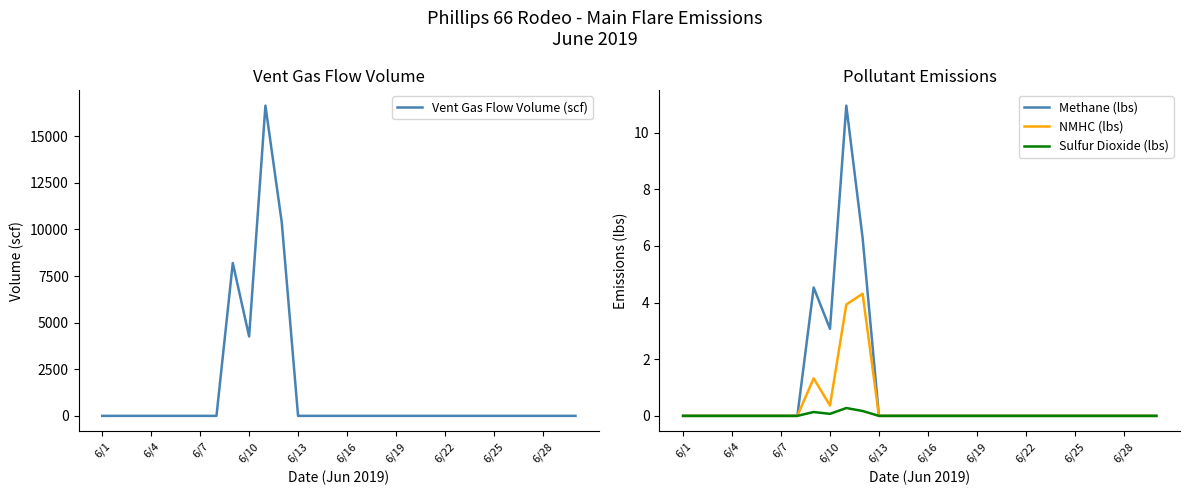

Is it true that NMHC (lbs) equals 0.0 at 6/4?

True